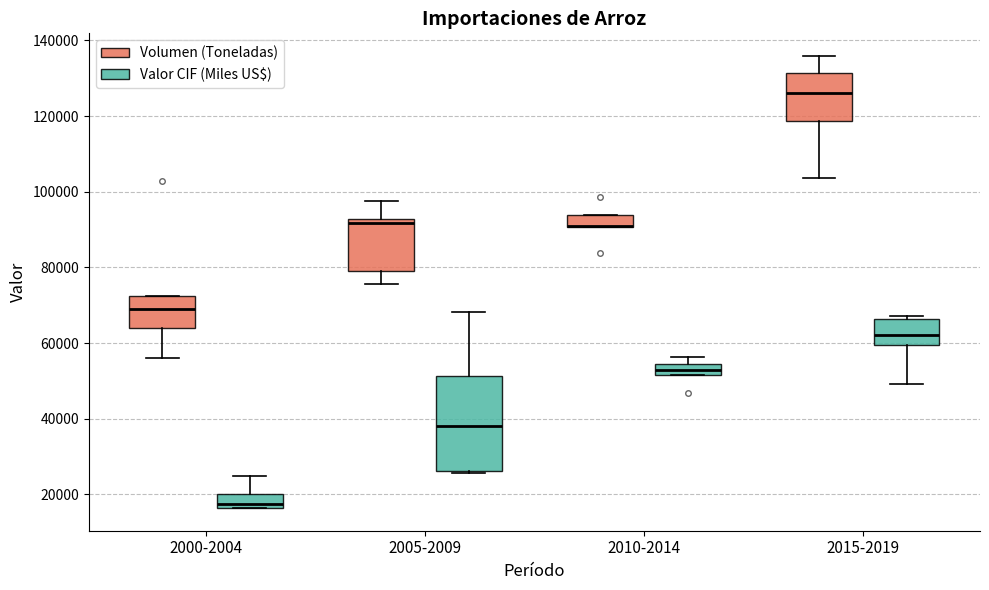

Reading left to right, transcribe this box plot: for each box, give where its median line is, the range the box spans, and where its two whiskers end, as read against the y-axis. The values are not printed on the chart, so give them approximately, as read against the axis.

2000-2004 (Volumen (Toneladas)): median 70000, box 64000 to 72000, whiskers 56000 to 72000
2000-2004 (Valor CIF (Miles US$)): median 18000, box 16000 to 20000, whiskers 16000 to 24000
2005-2009 (Volumen (Toneladas)): median 92000 (just below the box's upper edge), box 80000 to 92000, whiskers 76000 to 98000
2005-2009 (Valor CIF (Miles US$)): median 38000, box 26000 to 52000, whiskers 26000 to 68000
2010-2014 (Volumen (Toneladas)): median 90000 (drawn on the box's lower edge), box 90000 to 94000, whiskers 90000 to 94000
2010-2014 (Valor CIF (Miles US$)): median 52000 (inside the box), box 52000 to 54000, whiskers 52000 to 56000
2015-2019 (Volumen (Toneladas)): median 126000, box 118000 to 132000, whiskers 104000 to 136000
2015-2019 (Valor CIF (Miles US$)): median 62000, box 60000 to 66000, whiskers 50000 to 68000